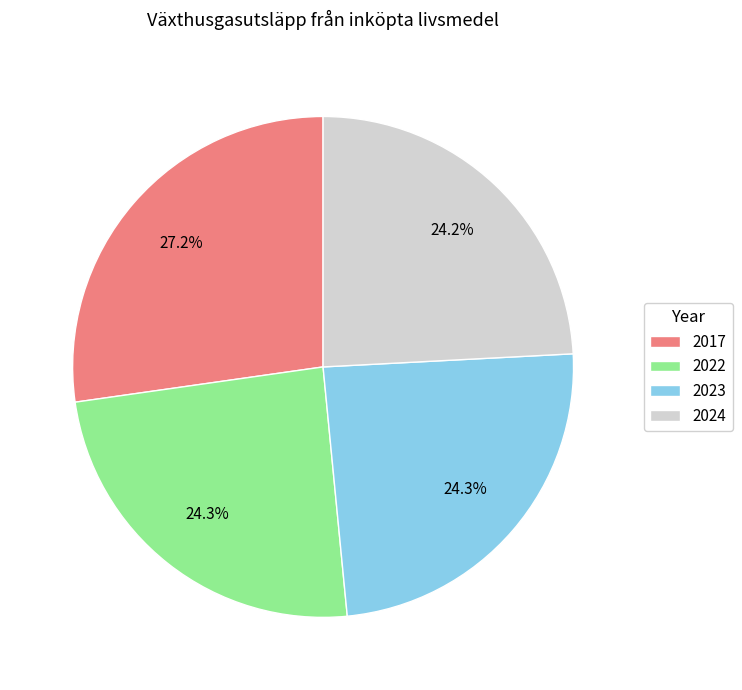

Does 2017 represent more than half of the total?

No